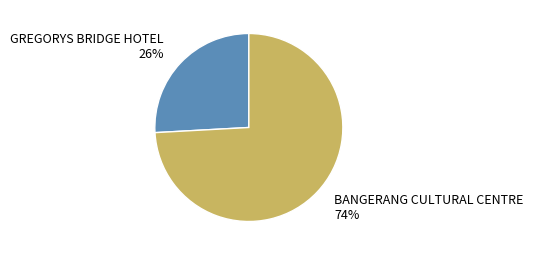

True or false: GREGORYS BRIDGE HOTEL accounts for 19% of the total.

False